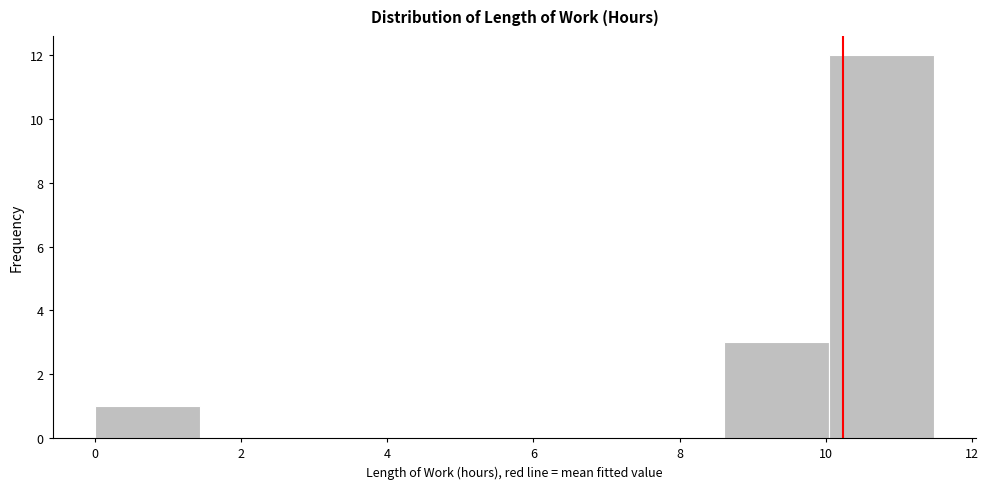

Reading left to right, transcribe this chart: for each bar, give the range it covers on the x-axis and its height. Neither the bar edges nor the heights are printed on the chart, so give them approximately, as read against the axes.

0.0 to 1.4: 1
1.4 to 2.8: 0
2.8 to 4.4: 0
4.4 to 5.8: 0
5.8 to 7.2: 0
7.2 to 8.6: 0
8.6 to 10.0: 3
10.0 to 11.4: 12